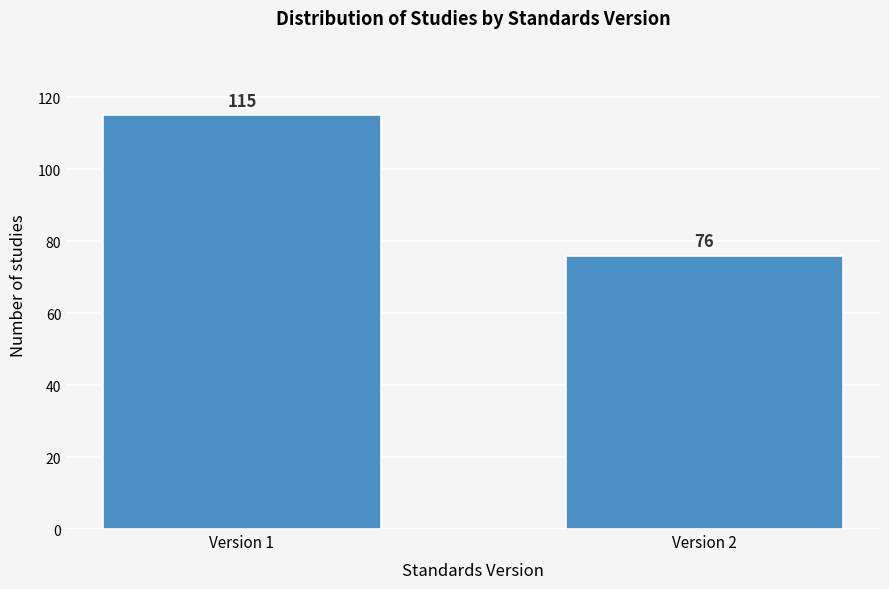

Reading left to right, transcribe all the data shown in this chart.

115	76